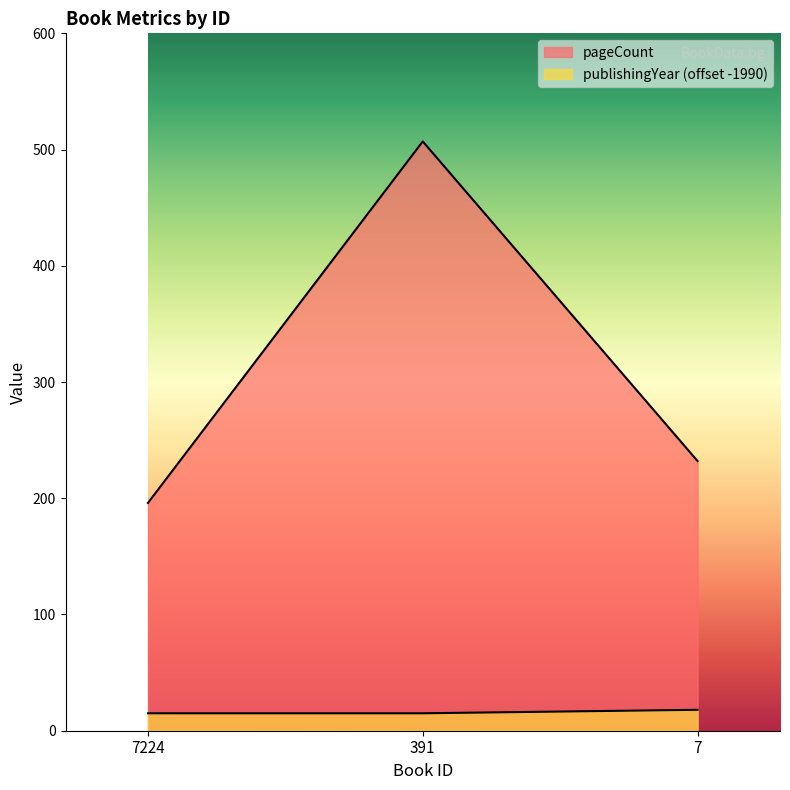

What is the difference between the pageCount values at 7 and 391?

275